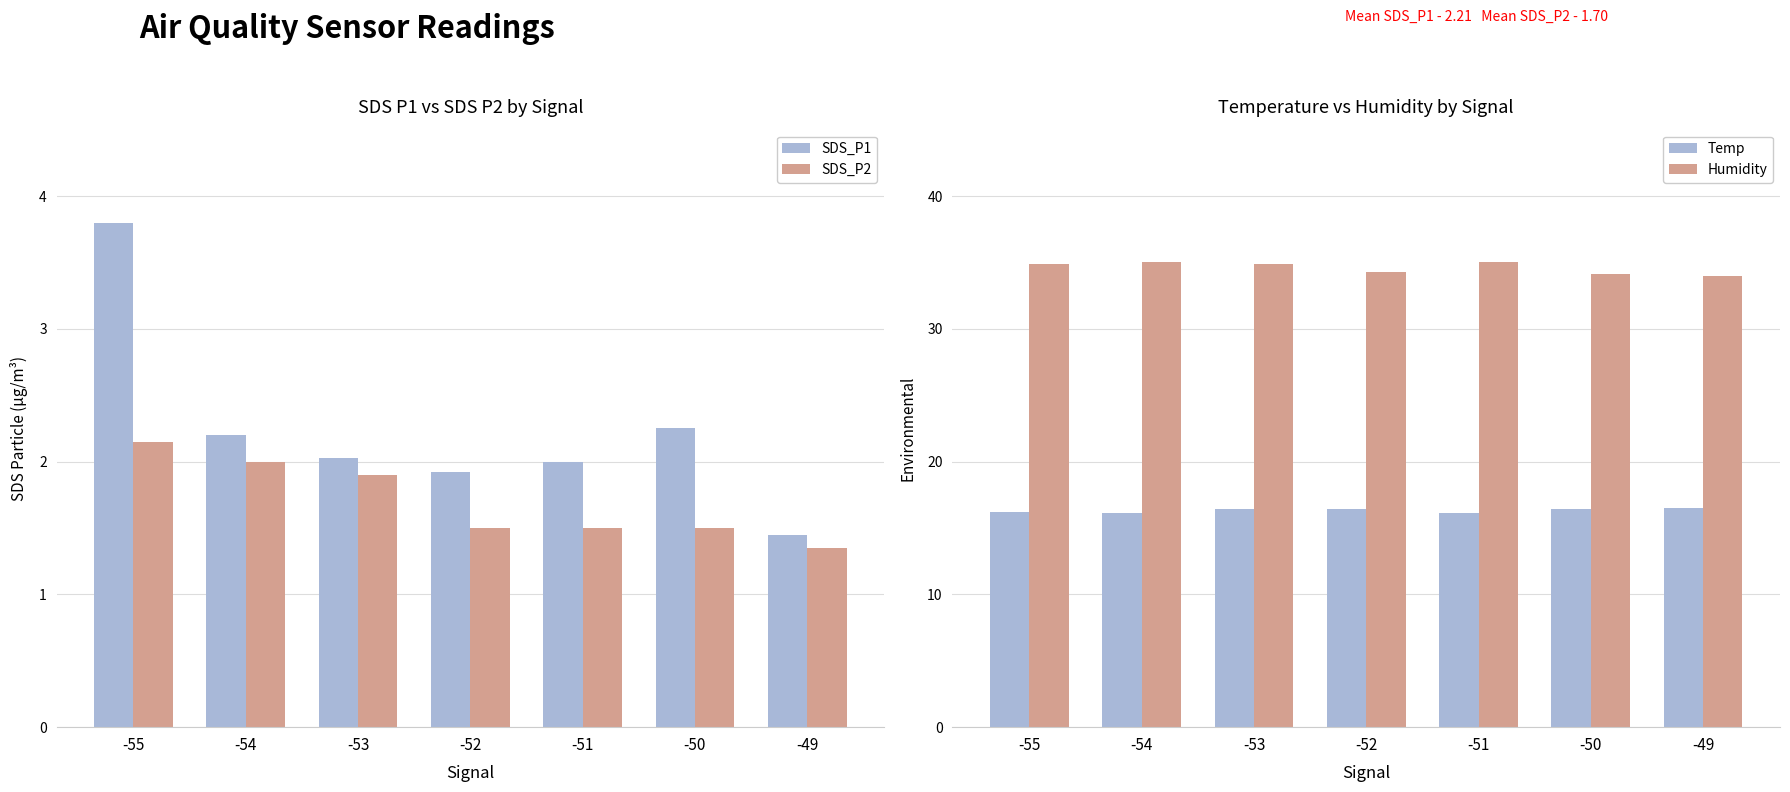

List the labels in order of SDS_P2 value, smallest first.

-49, -52, -51, -50, -53, -54, -55